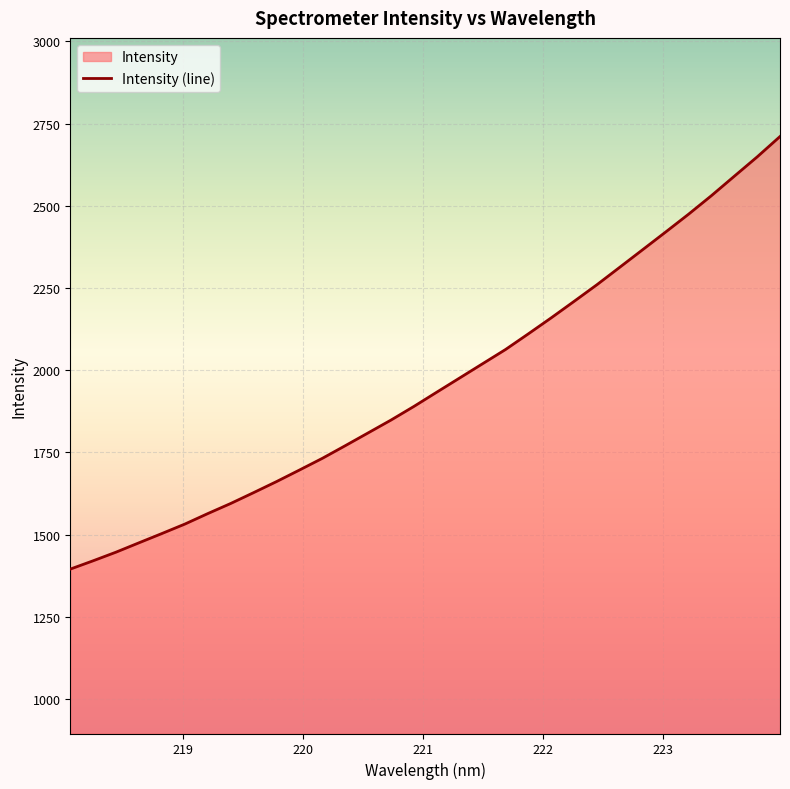

What is the value of the 3rd point from the left?

1446.4